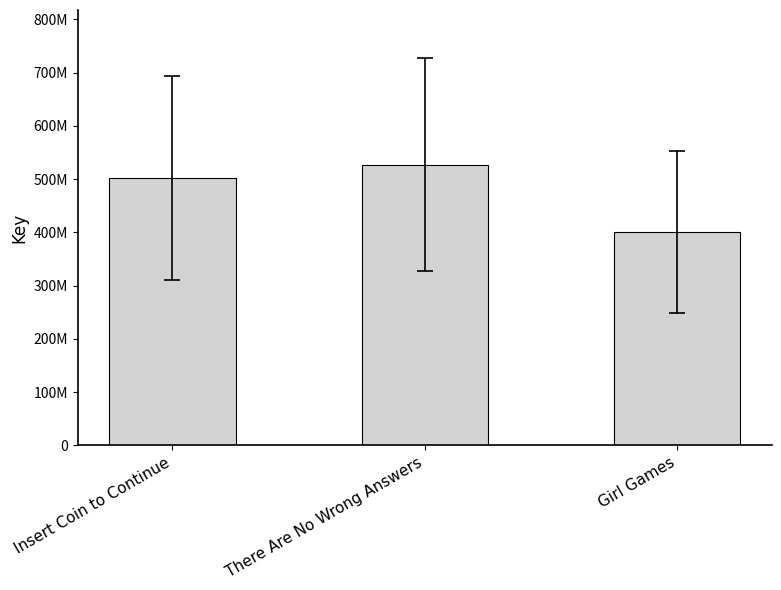

Does the chart contain any negative values?

No